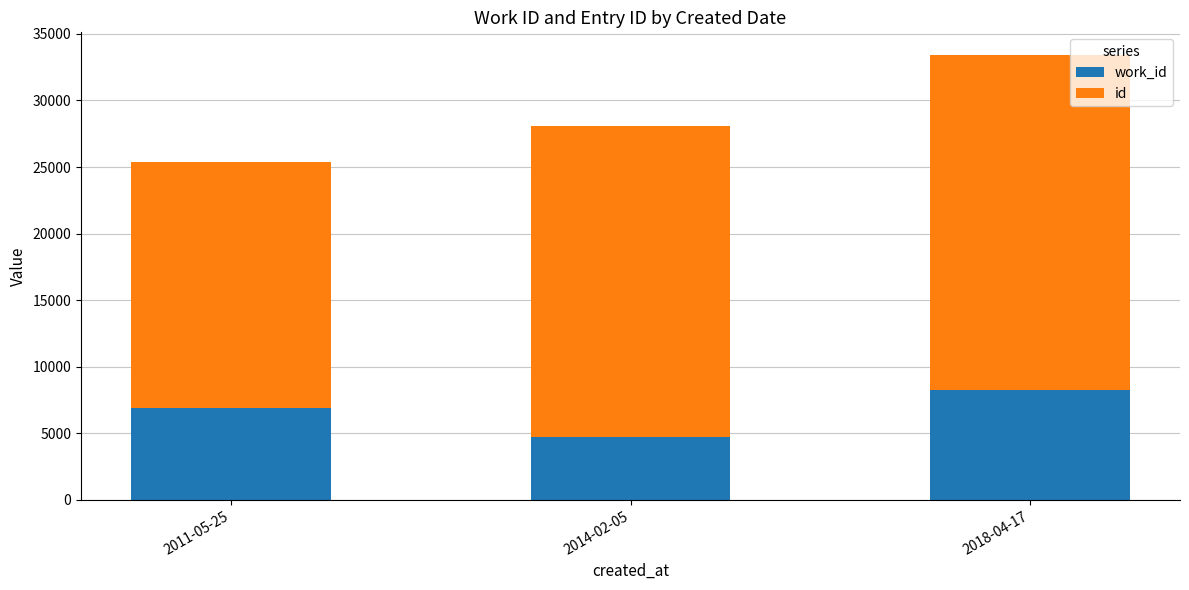

At which category is the sum across all series the highest?

2018-04-17